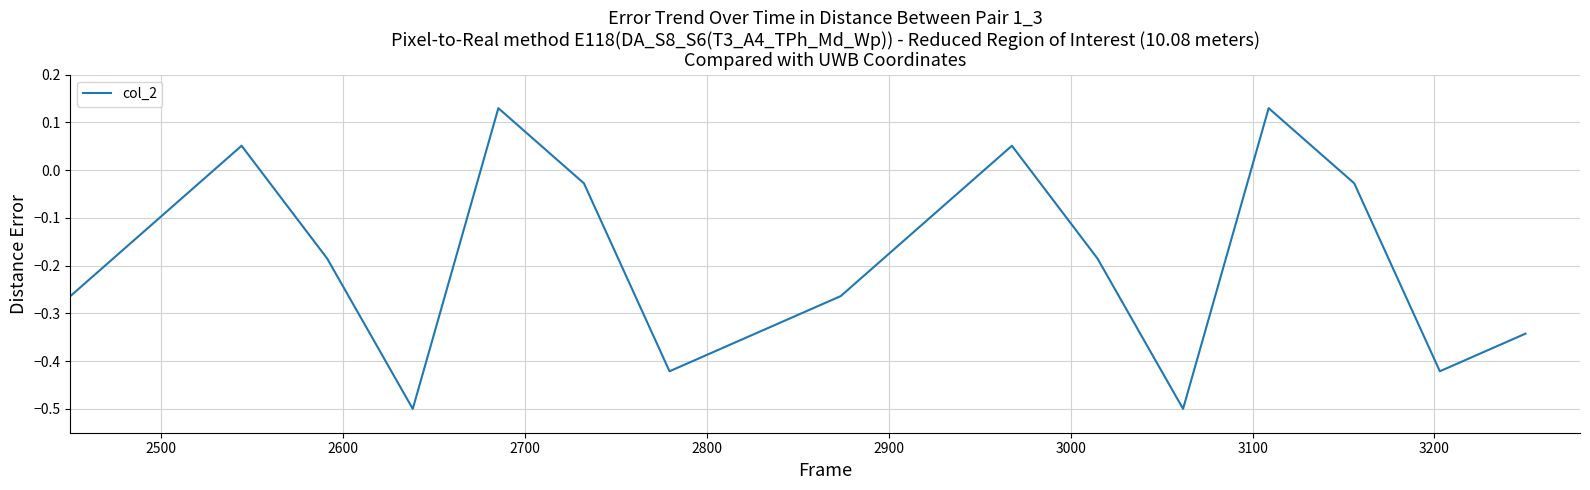

What is the minimum value shown in the chart?

-0.5